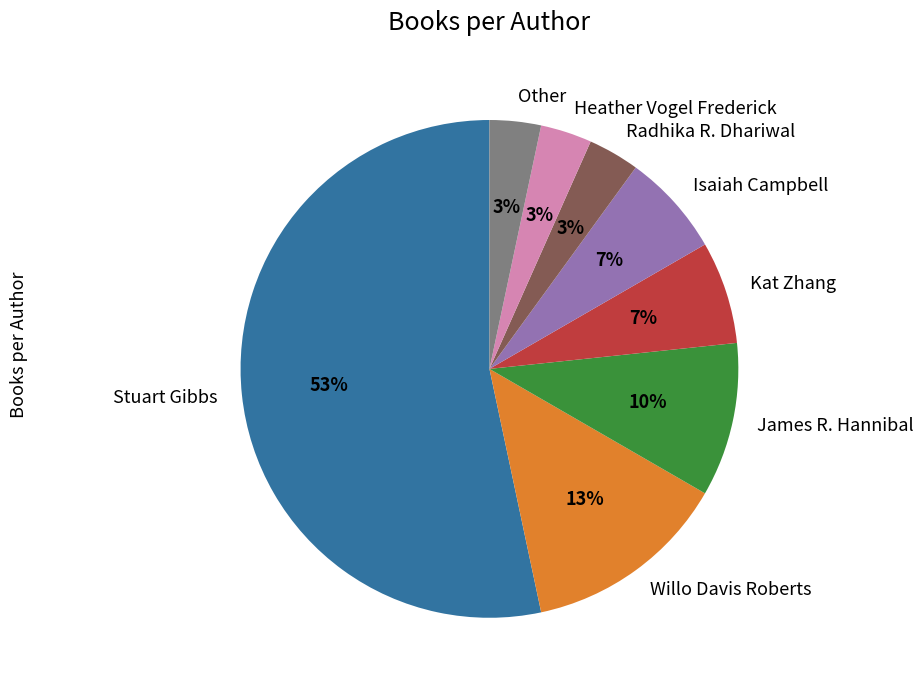

The Stuart Gibbs slice represents 53% of the pie. True or false?

True